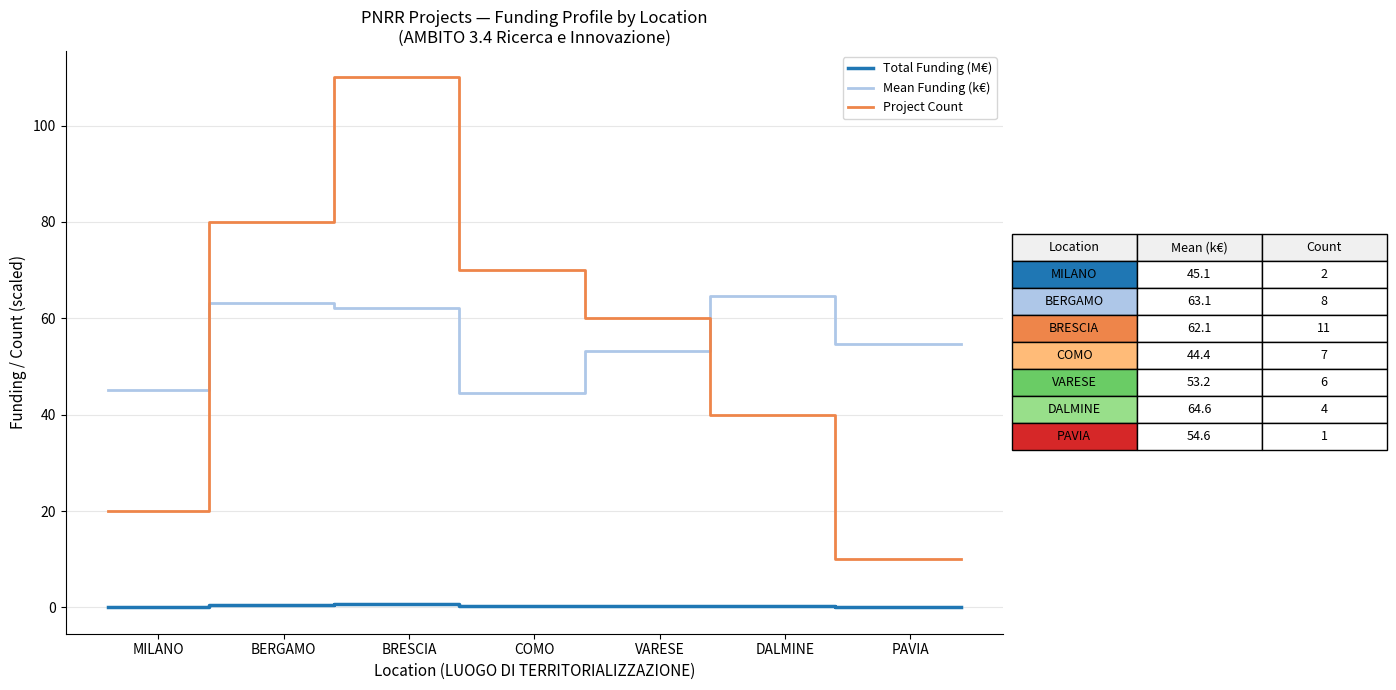

Reading left to right, extract all data points from this chart.

Total Funding (M€): 0.1	0.1	0.1	0.5	0.5	0.5	0.5	0.7	0.7	0.7	0.7	0.3	0.3	0.3	0.3	0.3	0.3	0.3	0.3	0.3	0.3	0.3	0.3	0.1	0.1	0.1	0.1
Mean Funding (k€): 45.1	45.1	45.1	63.1	63.1	63.1	63.1	62.1	62.1	62.1	62.1	44.4	44.4	44.4	44.4	53.2	53.2	53.2	53.2	64.6	64.6	64.6	64.6	54.6	54.6	54.6	54.6
Project Count: 20.0	20.0	20.0	80.0	80.0	80.0	80.0	110.0	110.0	110.0	110.0	70.0	70.0	70.0	70.0	60.0	60.0	60.0	60.0	40.0	40.0	40.0	40.0	10.0	10.0	10.0	10.0